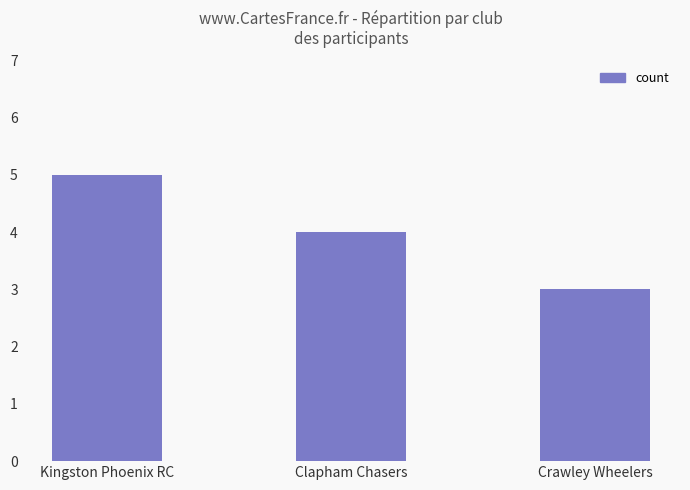

How many values are between 3 and 5?

3